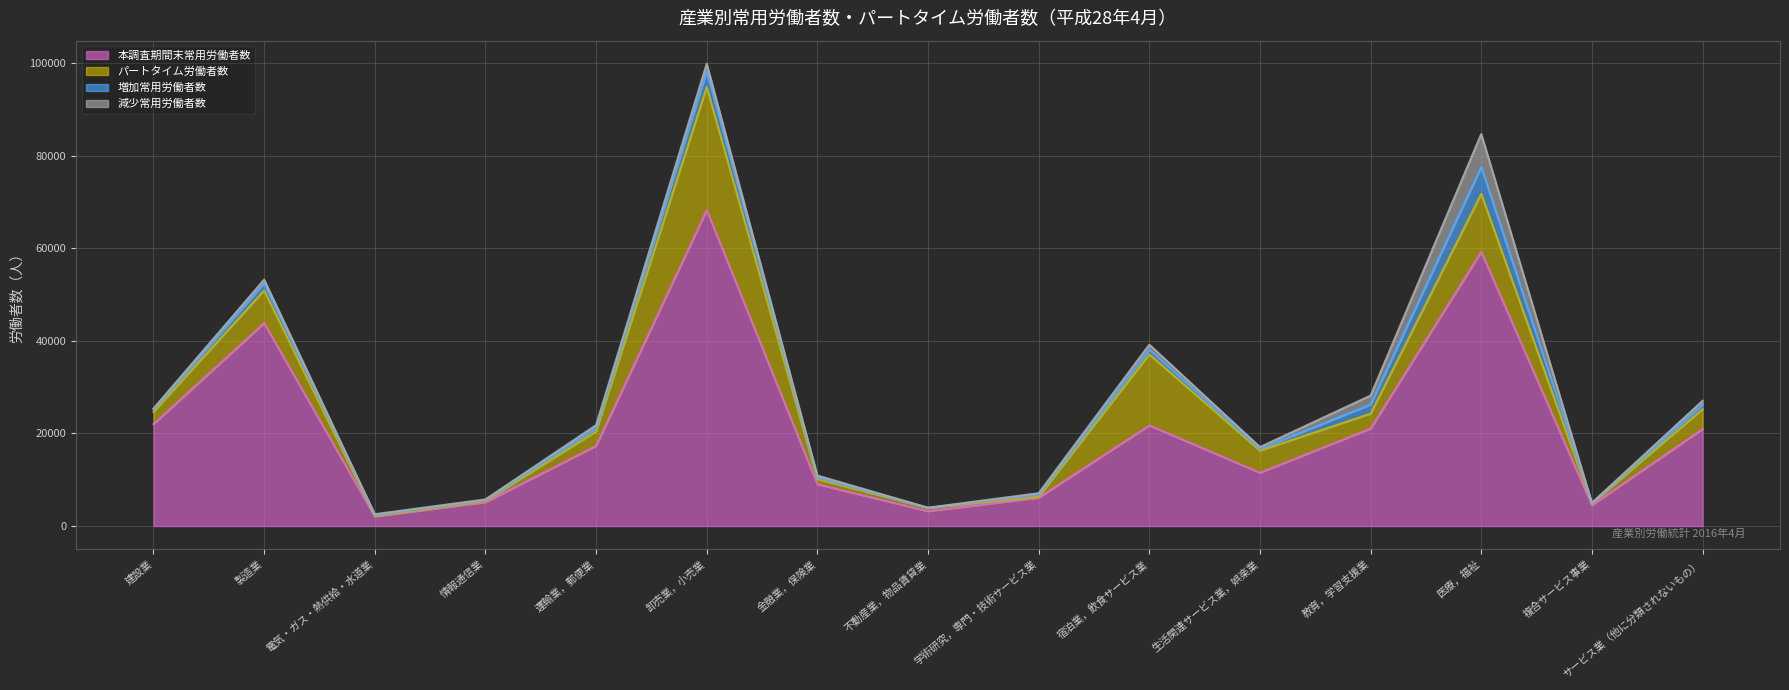

What is the label of the 2nd point from the left?

製造業